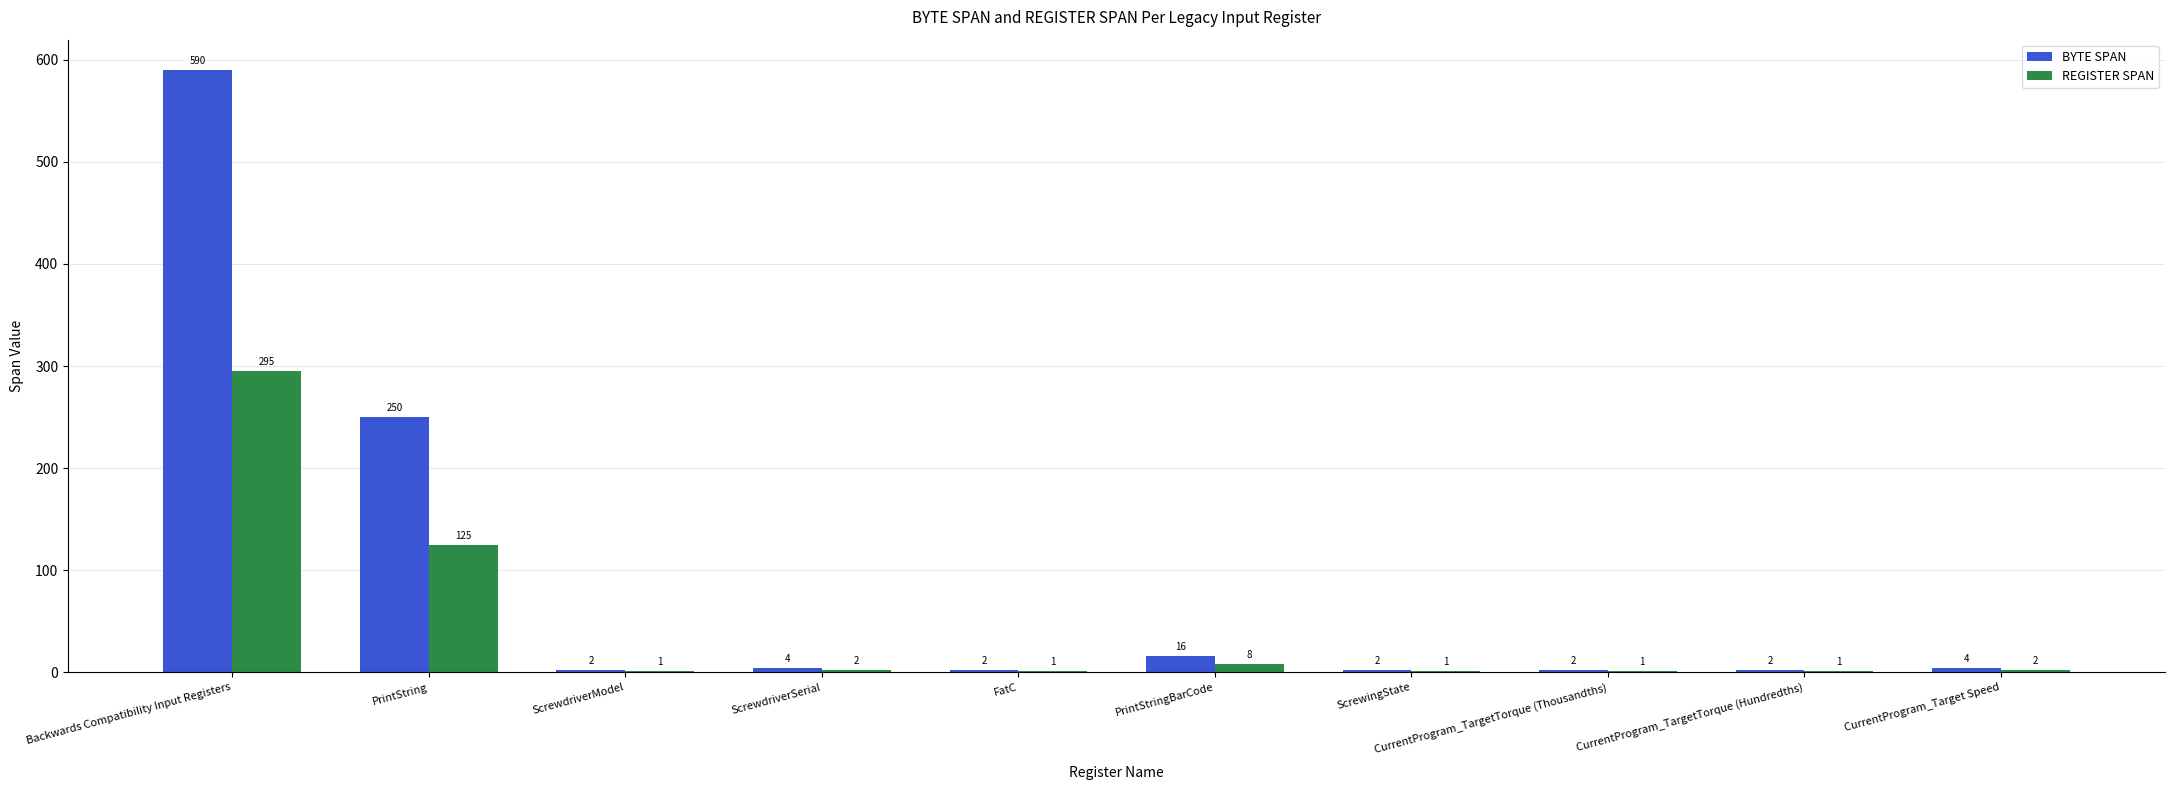

At which label is BYTE SPAN closest to 296?

PrintString